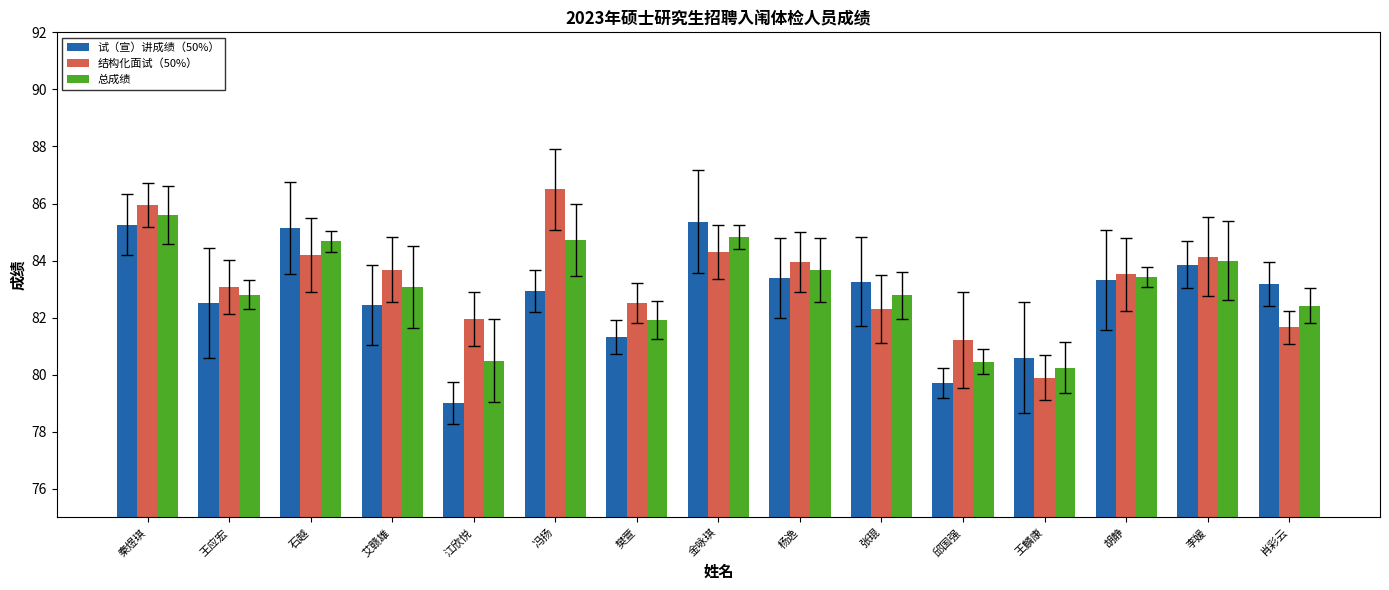

What is the average value of the 结构化面试（50%） series?

83.3